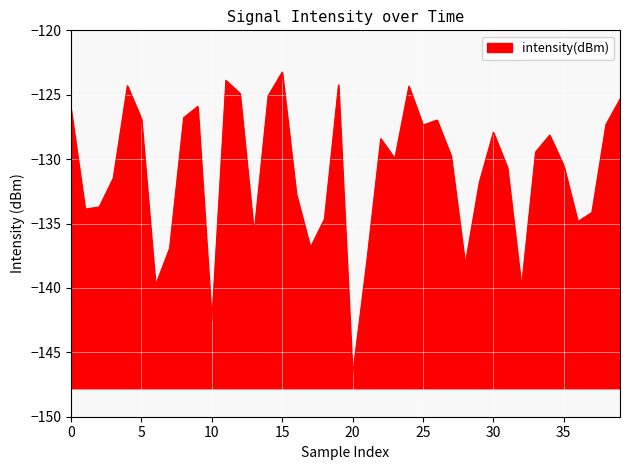

What is the difference between the maximum and minimum values?

23.5